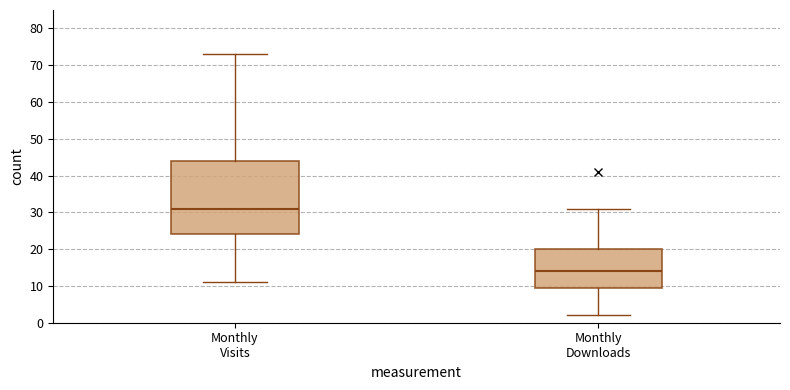

Reading left to right, read every box against the y-axis: the position of its median line, the range the box covers, and the ends of its whiskers. The values are not printed on the chart, so give them approximately, as read against the axis.

Monthly Visits: median 31, box 24 to 44, whiskers 11 to 73
Monthly Downloads: median 14, box 10 to 20, whiskers 2 to 31